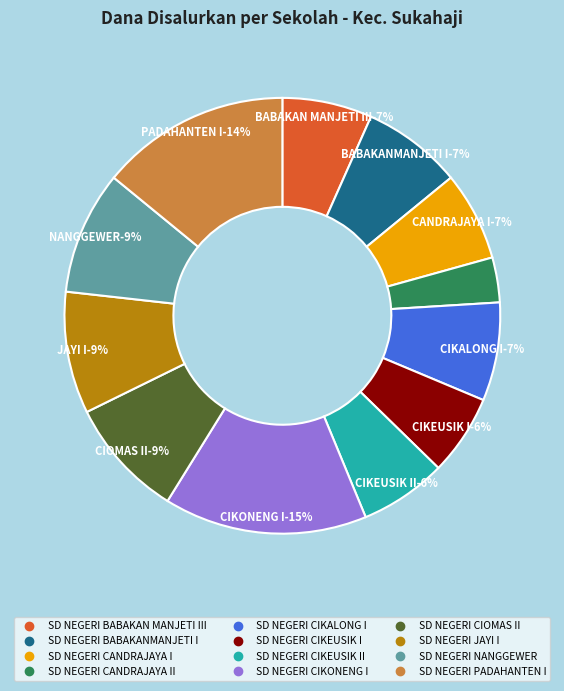

Between SD NEGERI NANGGEWER and SD NEGERI JAYI I, which is larger?

SD NEGERI NANGGEWER